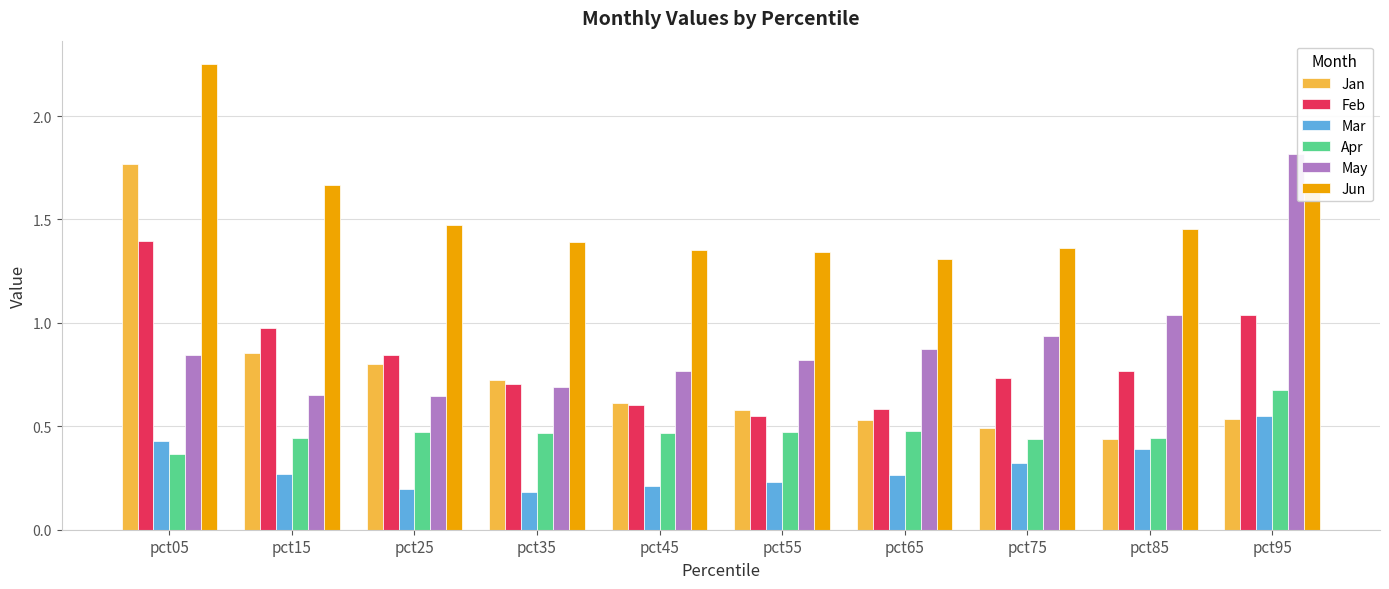

The Jun series shows 1.0 at pct25. True or false?

False